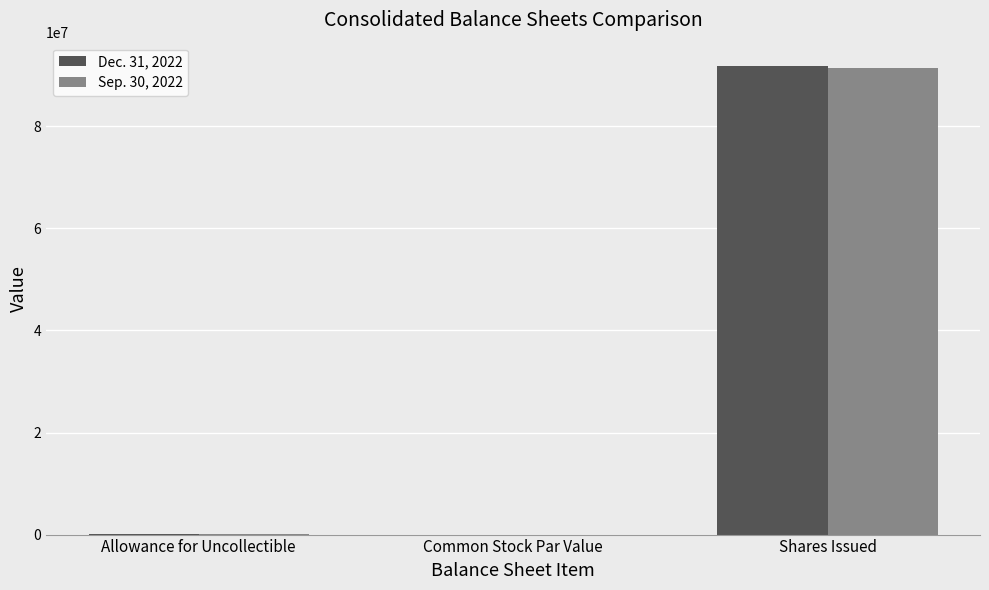

At which category does the chart reach its peak across all series?

Shares Issued